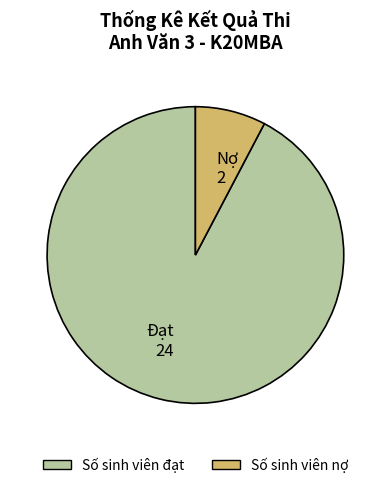

Is there a majority slice in this chart?

Yes